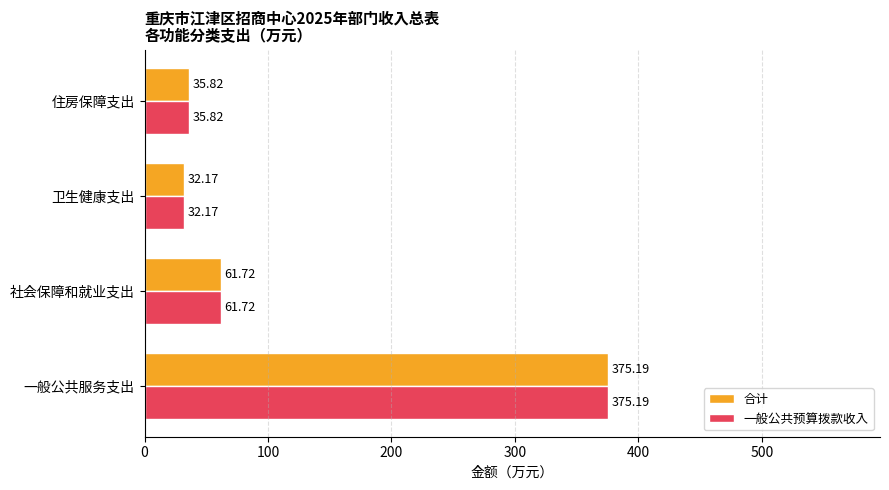

What is the sum of the 合计 values at 卫生健康支出 and 一般公共服务支出?

407.4